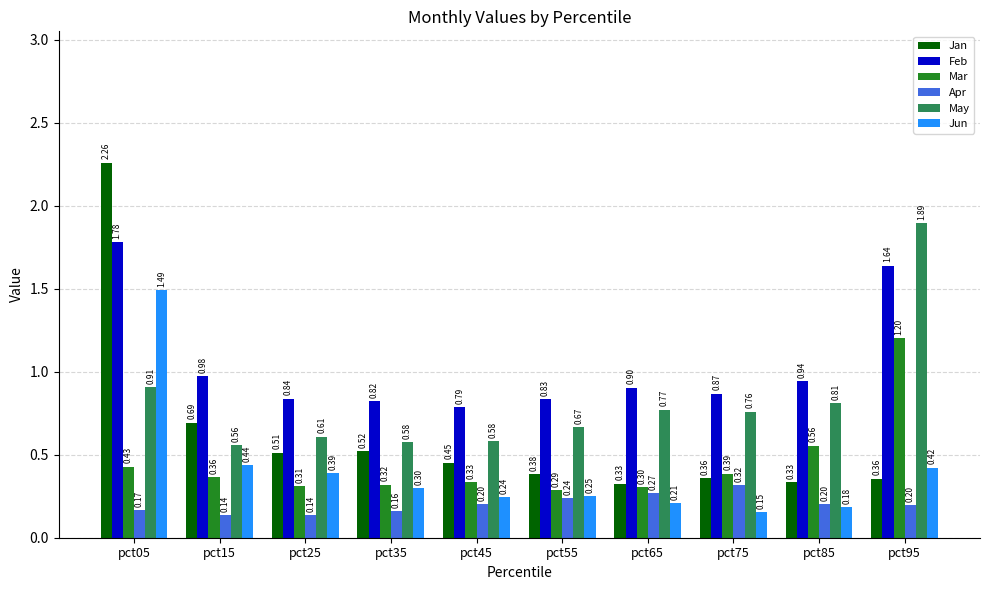

Rank the categories by Mar value from lowest to highest.

pct55, pct65, pct25, pct35, pct45, pct15, pct75, pct05, pct85, pct95